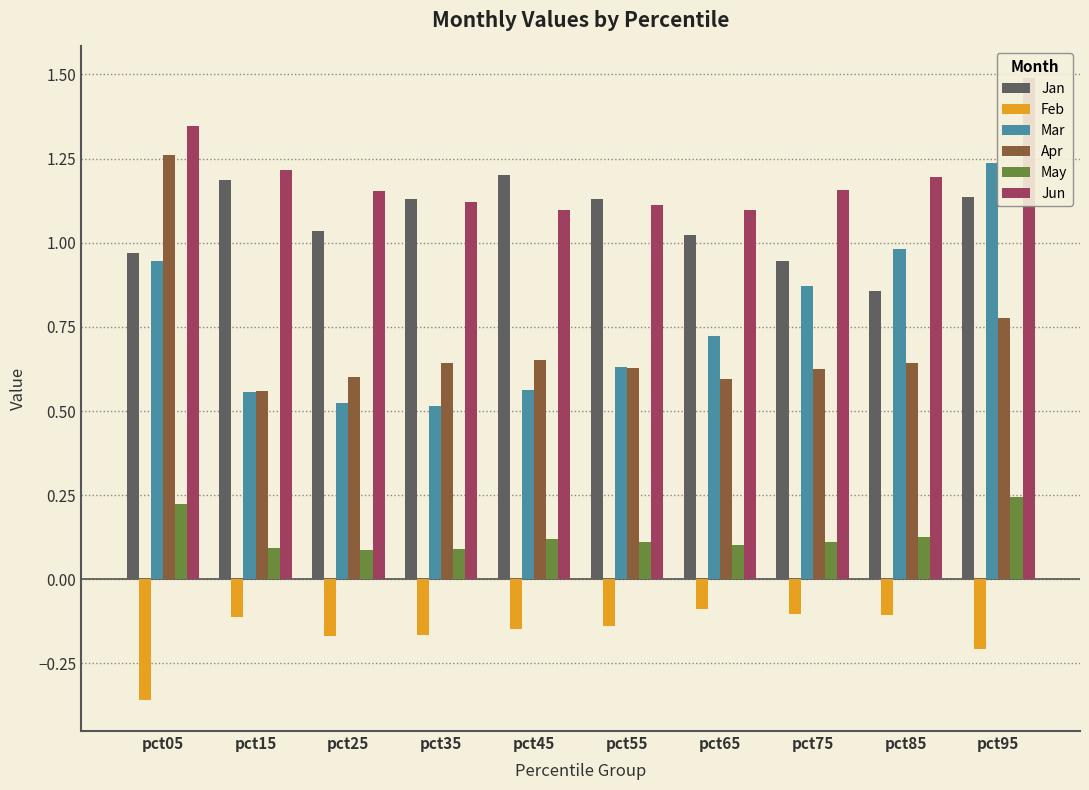

Which series has the largest range (max minus min)?

Mar